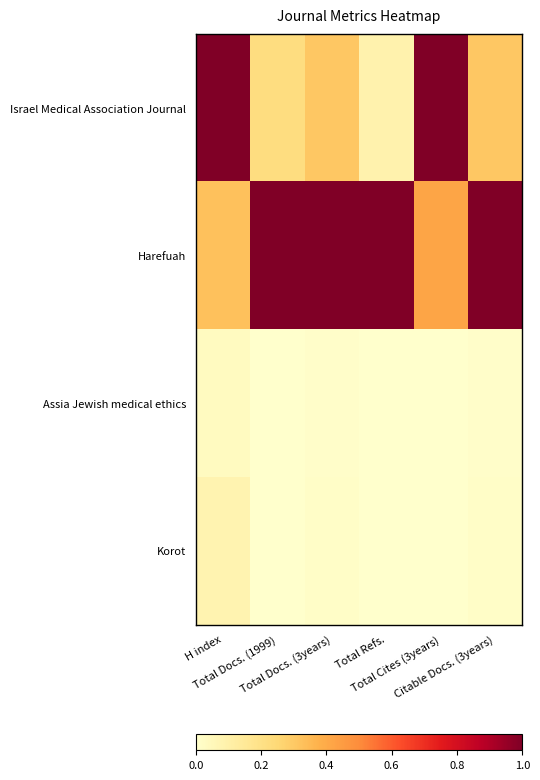

What is the total value across all series at Total Refs.?

1.1